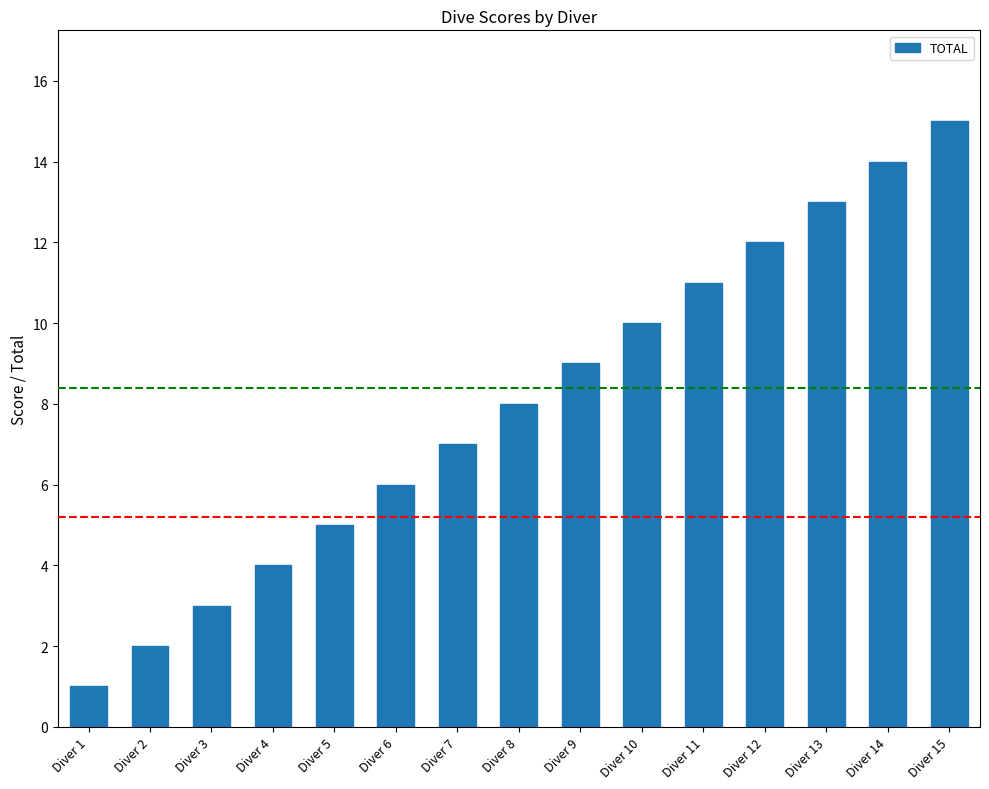

Which has a higher value, Diver 7 or Diver 10?

Diver 10